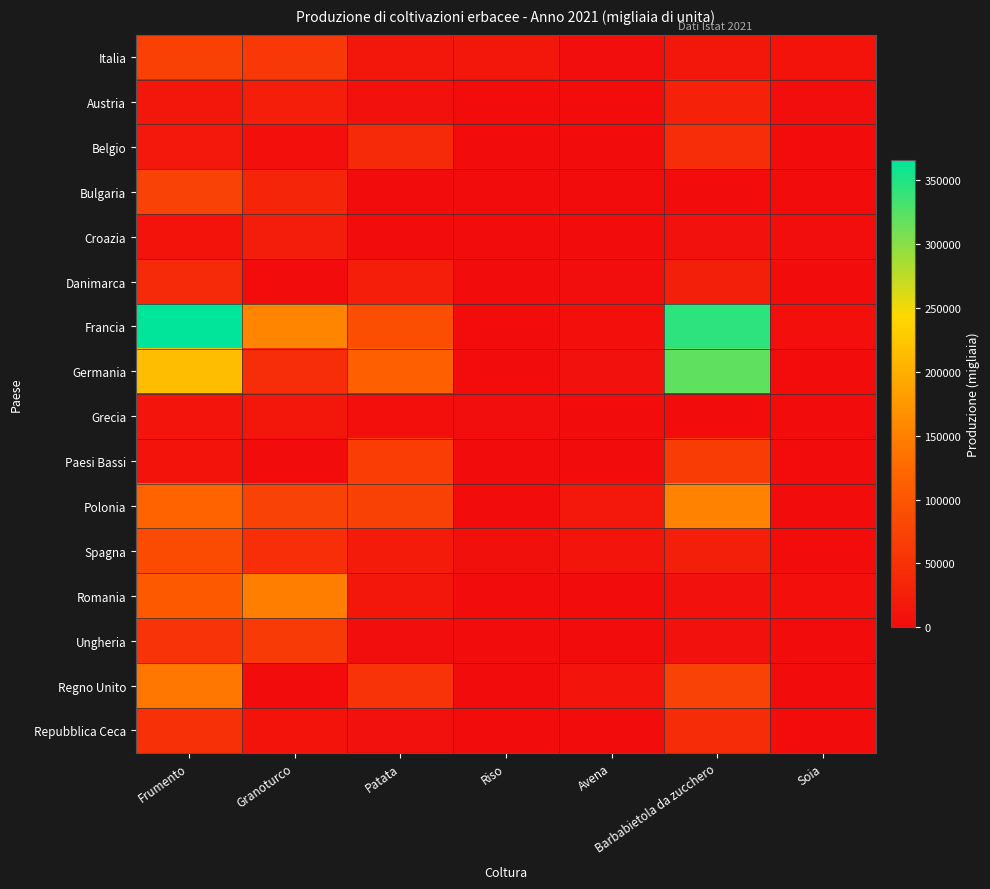

At how many categories does at least one series exceed 19653?

4